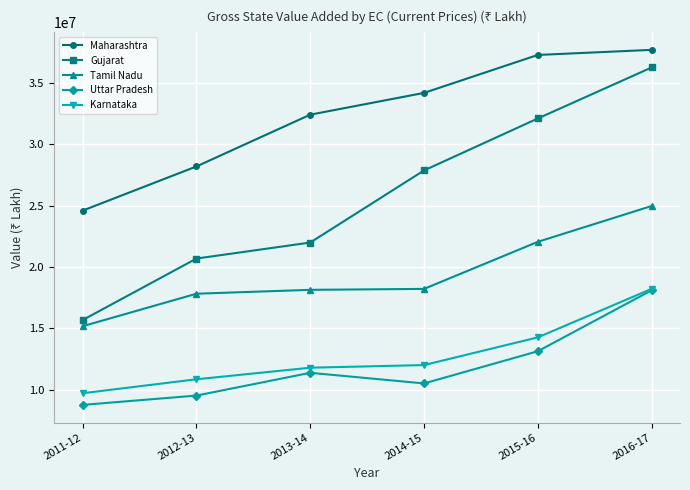

Which series has the largest total across all categories?

Maharashtra